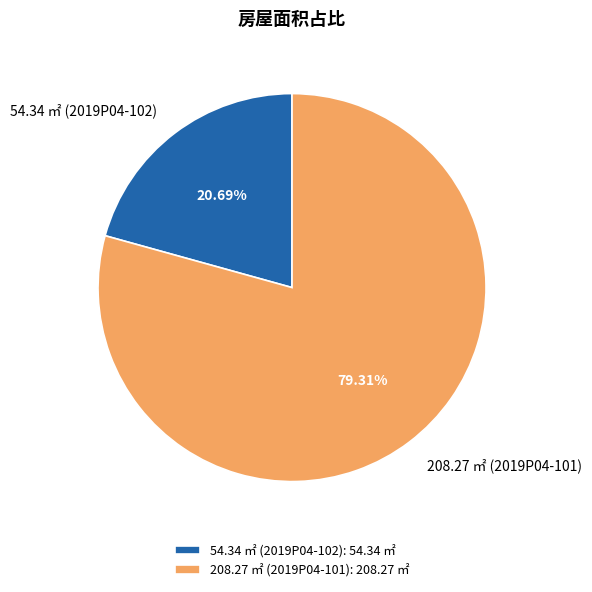

What percentage do 54.34 ㎡ (2019P04-102) and 208.27 ㎡ (2019P04-101) together represent?

100.0%